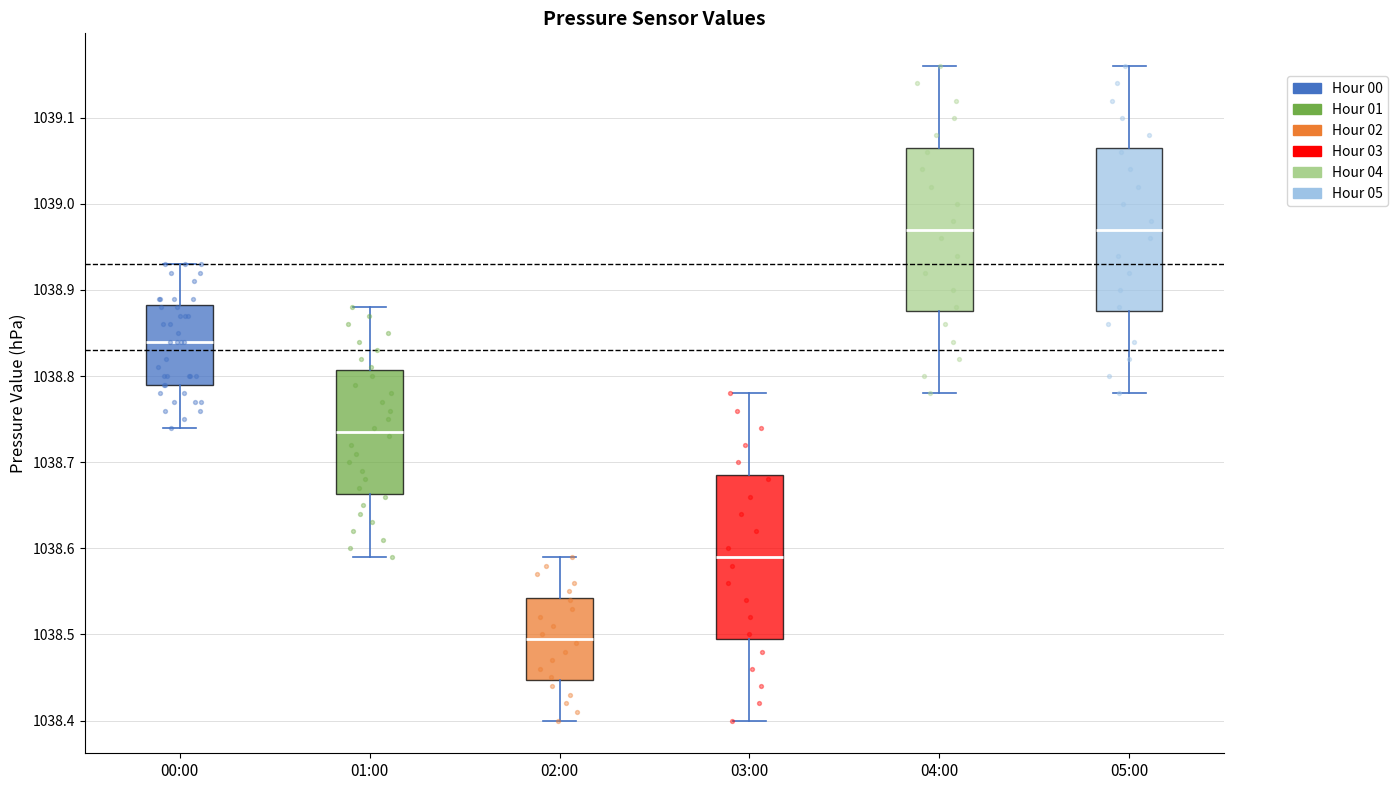

Which box has the lowest median line?

02:00